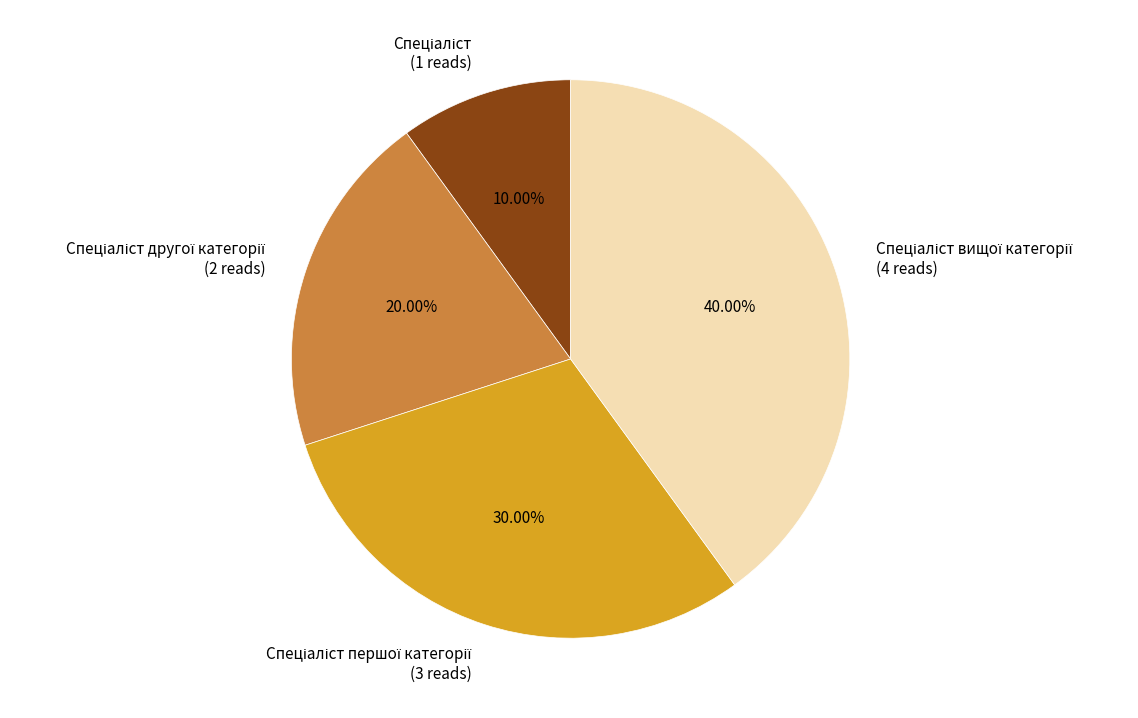

Is there any slice that represents more than half of the pie?

No